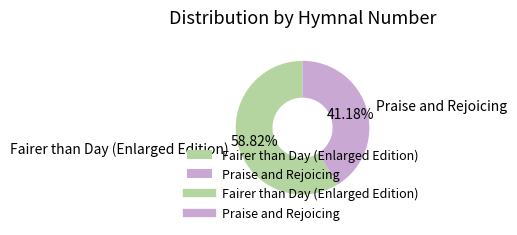

Between Fairer than Day (Enlarged Edition) and Praise and Rejoicing, which is larger?

Fairer than Day (Enlarged Edition)